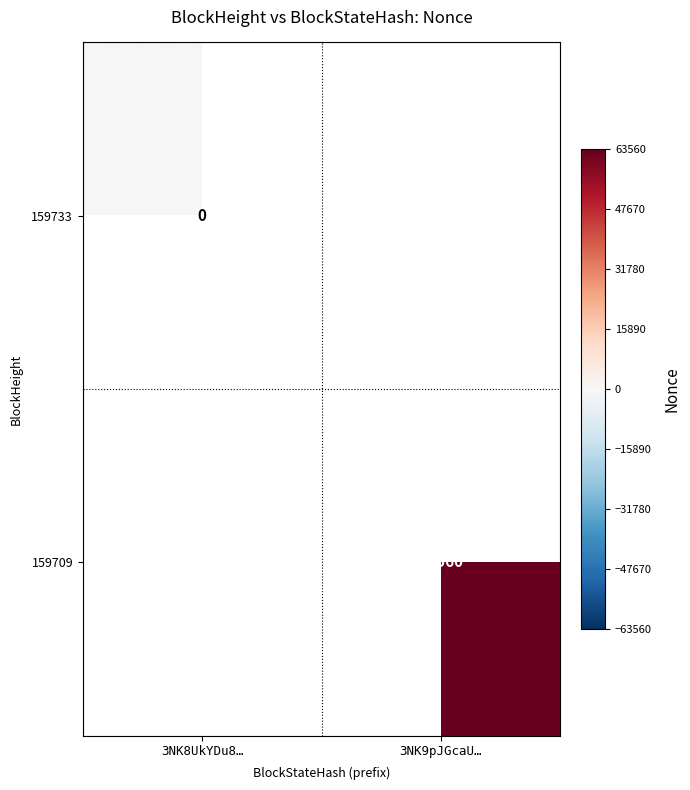

The value of 159709 at 3NK9pJGcaU… is 63560. True or false?

True